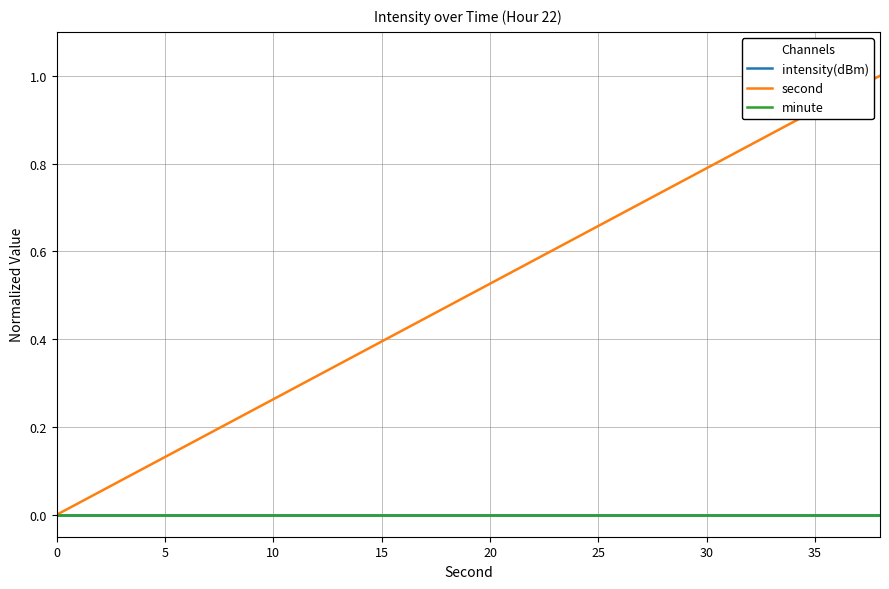

Reading right to left, extract all data points from this chart.

intensity(dBm): 0.0	0.0	0.0	0.0	0.0	0.0	0.0	0.0	0.0	0.0	0.0	0.0	0.0	0.0	0.0	0.0	0.0	0.0	0.0	0.0
second: 1.0	0.9	0.9	0.8	0.8	0.7	0.7	0.6	0.6	0.5	0.5	0.4	0.4	0.3	0.3	0.2	0.2	0.1	0.1	0.0
minute: 0.0	0.0	0.0	0.0	0.0	0.0	0.0	0.0	0.0	0.0	0.0	0.0	0.0	0.0	0.0	0.0	0.0	0.0	0.0	0.0